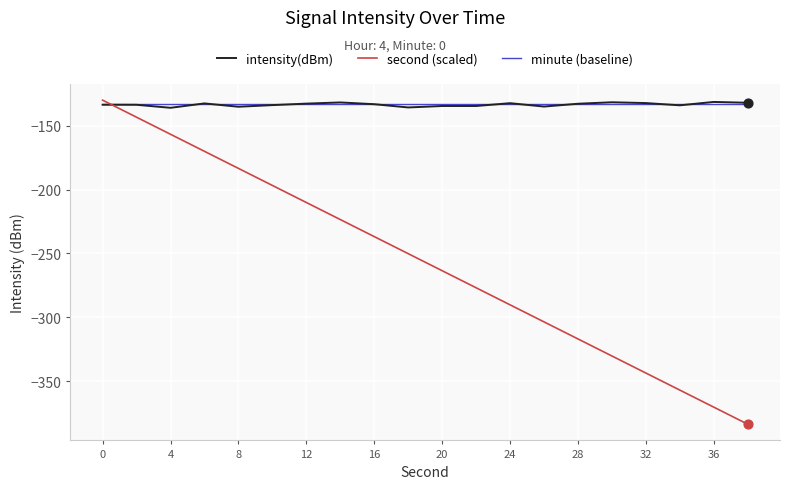

Which series has the largest range (max minus min)?

second (scaled)